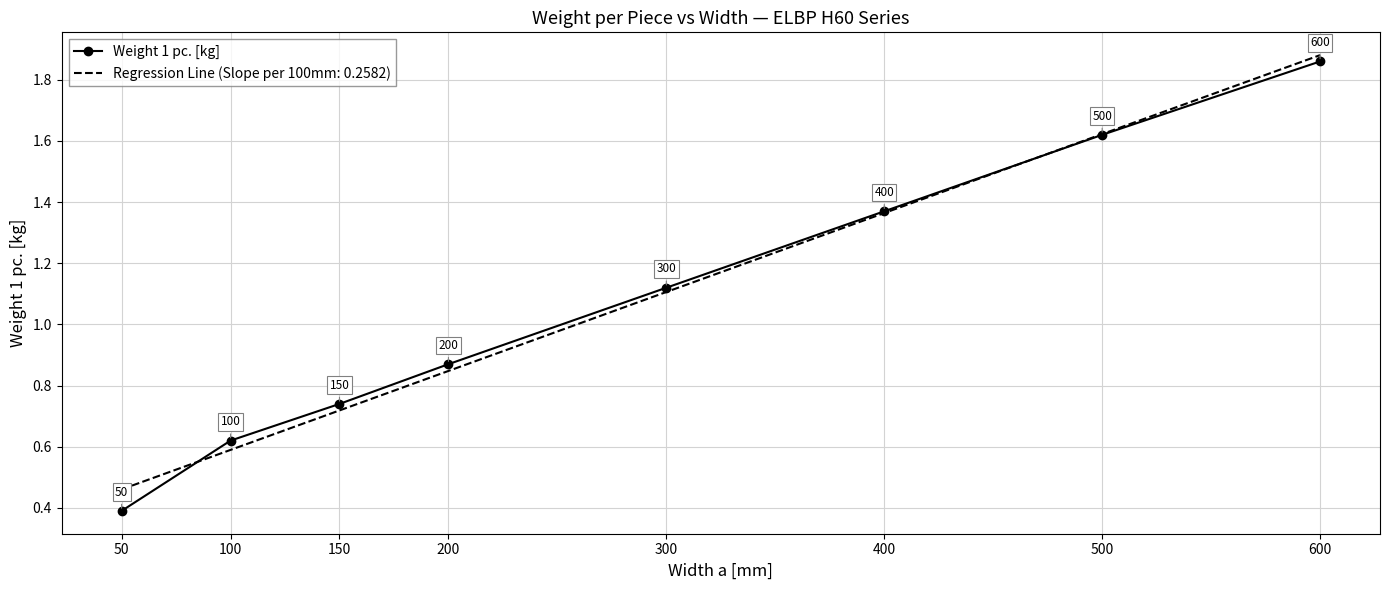

The chart shows a value of 1.9 at 600. True or false?

True